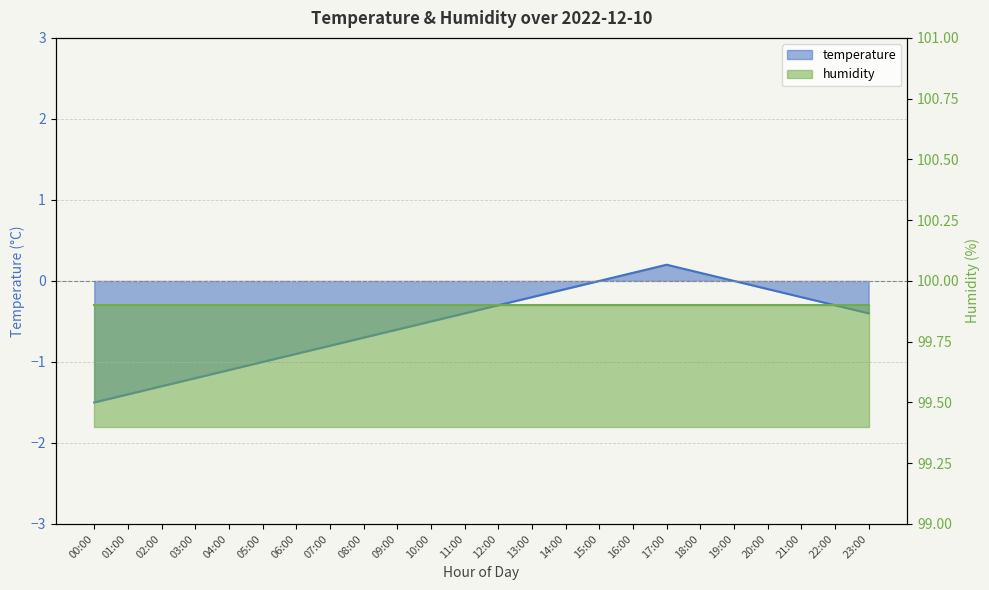

Is it true that the value at 13:00 is -0.2?

True